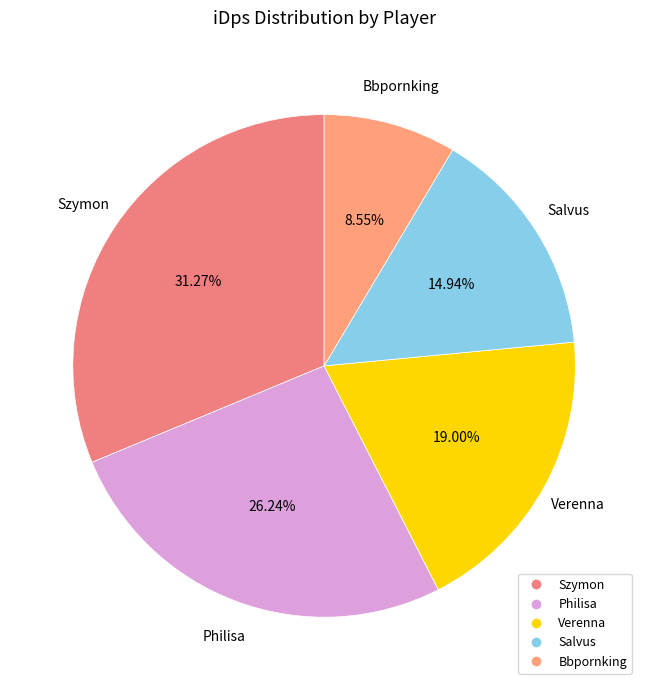

True or false: Bbpornking accounts for 9% of the total.

True